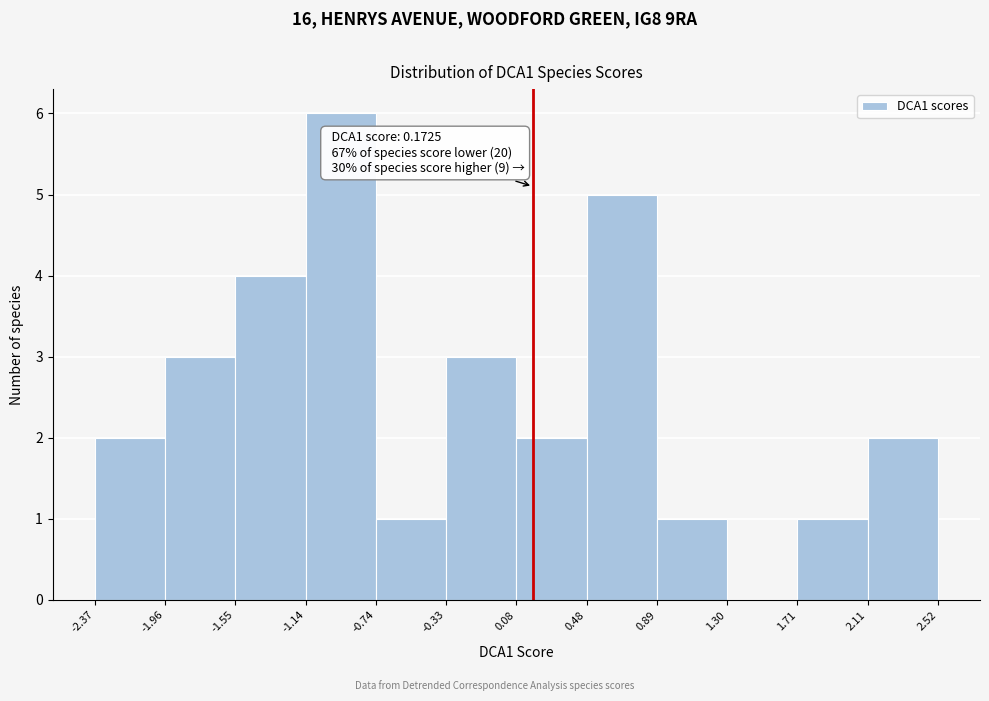

Which range on the x-axis has the tallest bar?

-1.14 to -0.74